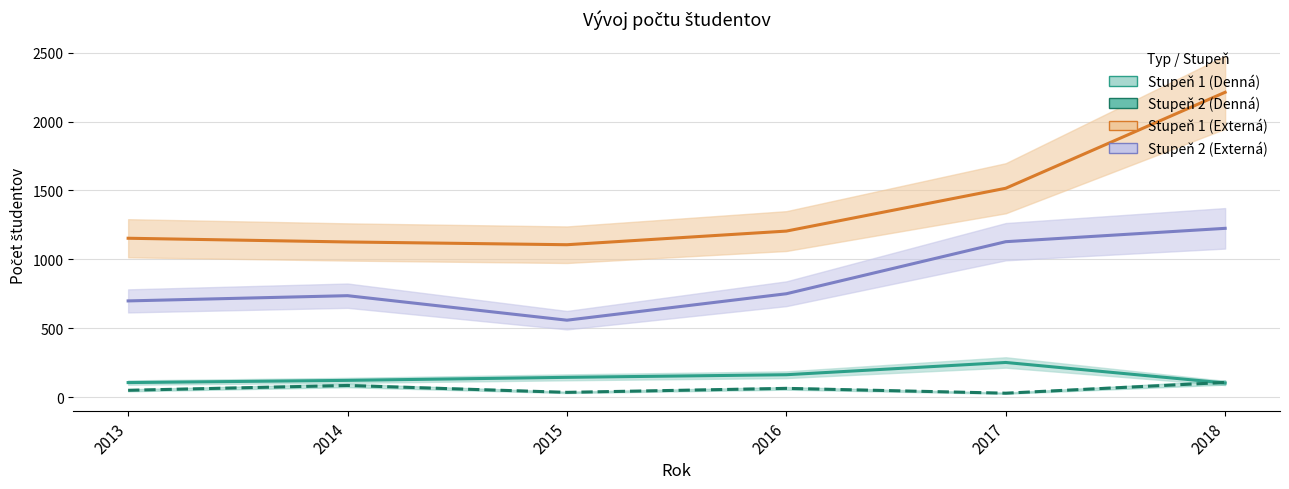

True or false: Stupeň 1 (Externá) and Stupeň 1 (Denná) intersect in this chart.

False